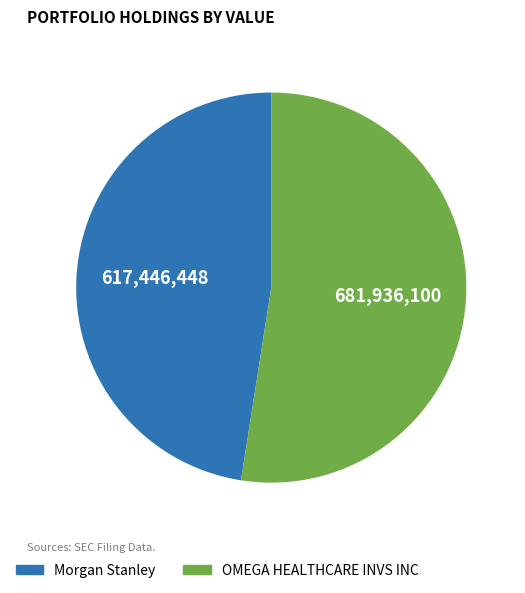

Which category has the smallest portion of the pie?

Morgan Stanley